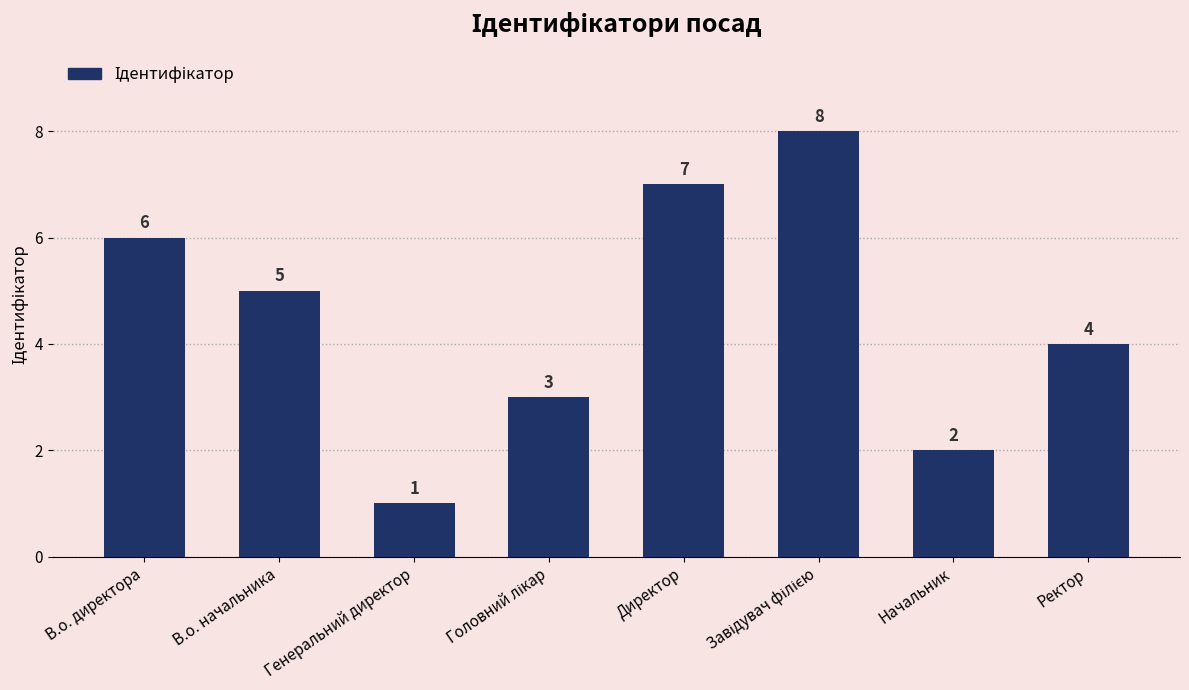

How many data points are less than 5?

4